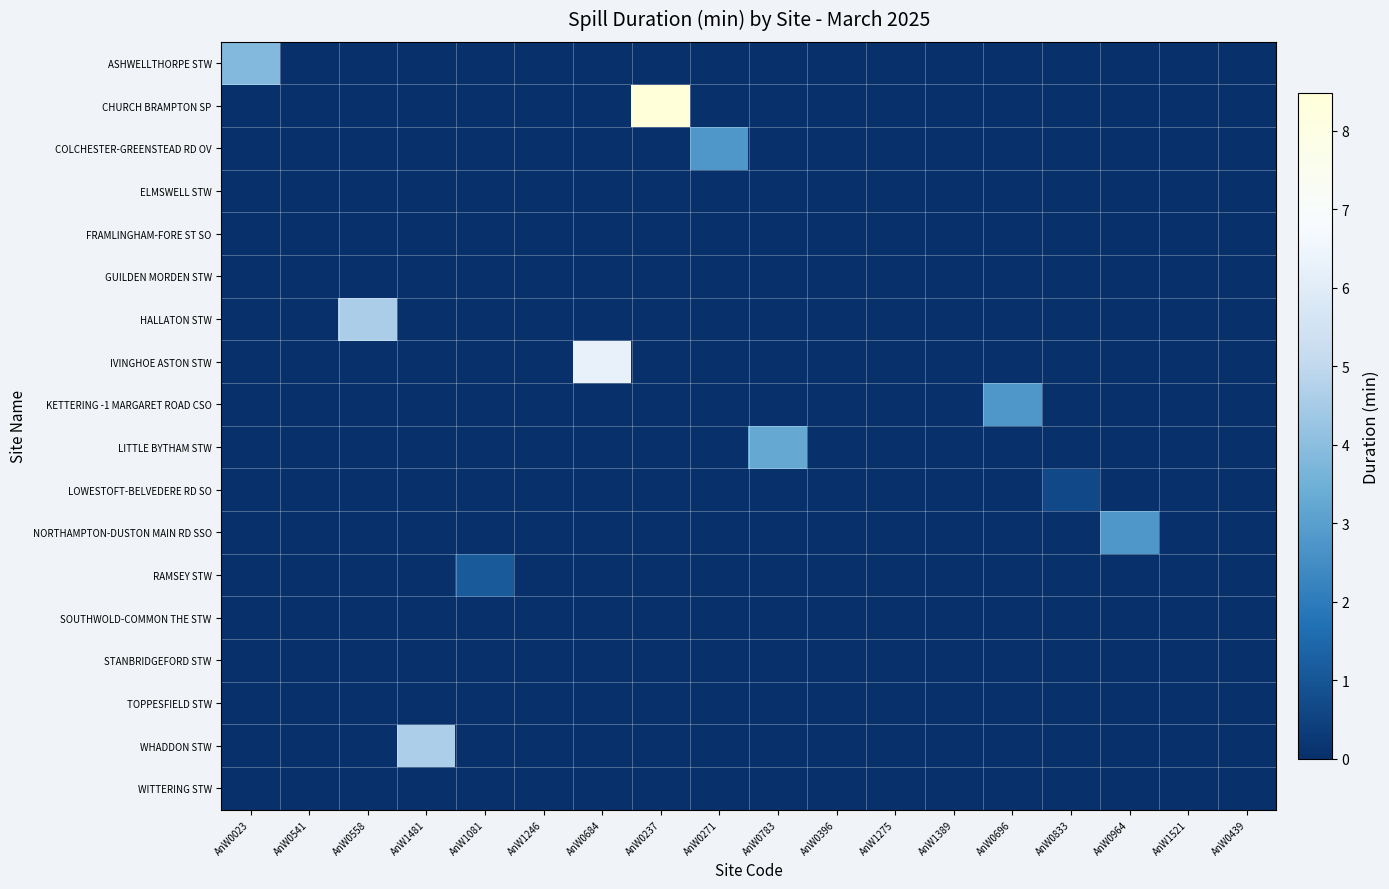

Which series has the widest spread of values?

row_1